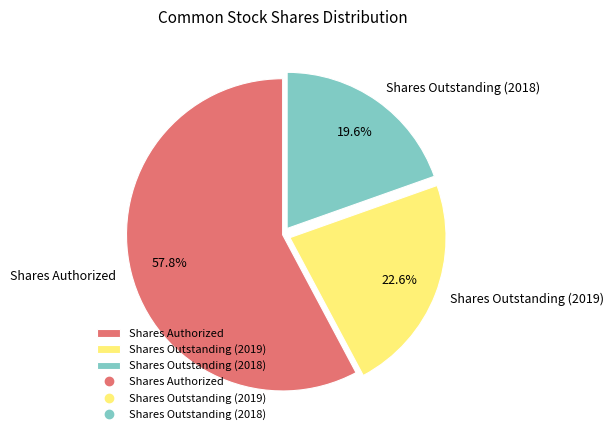

Which slice is the largest?

Shares Authorized